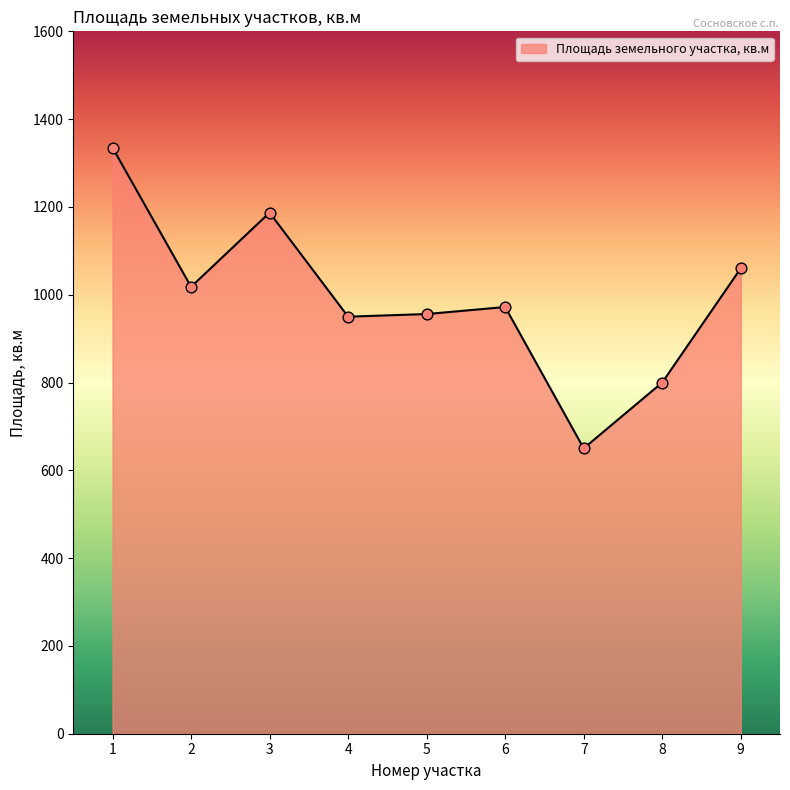

Between 7 and 1, which is larger?

1